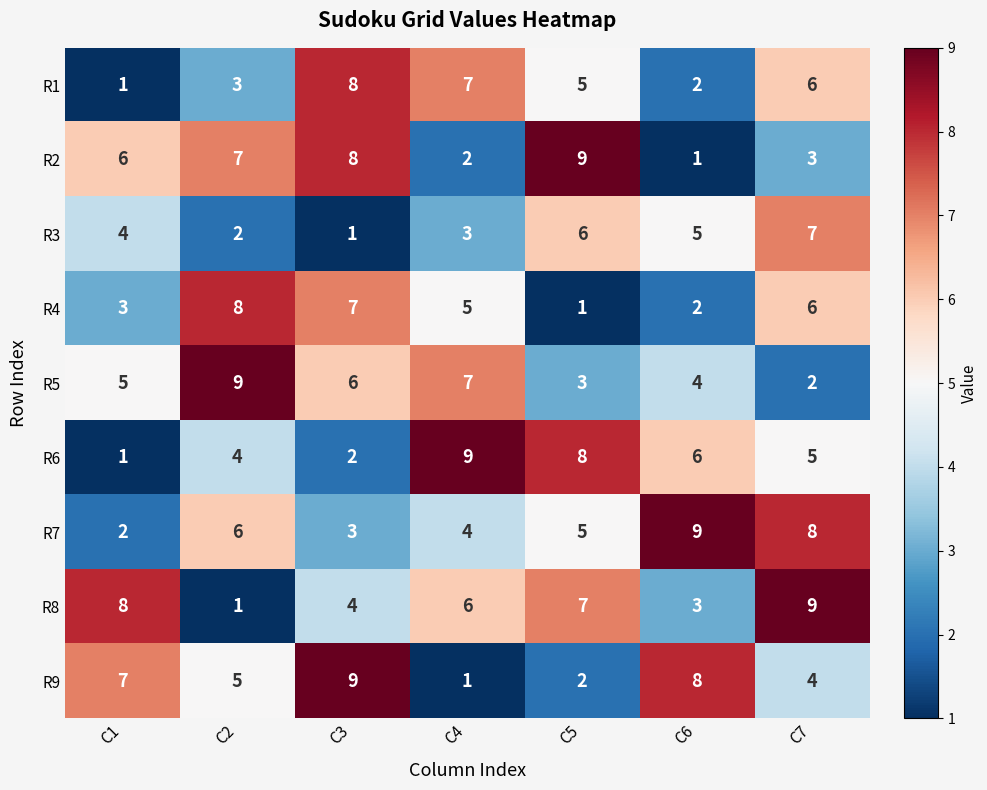

Which series has the largest total across all categories?

R8